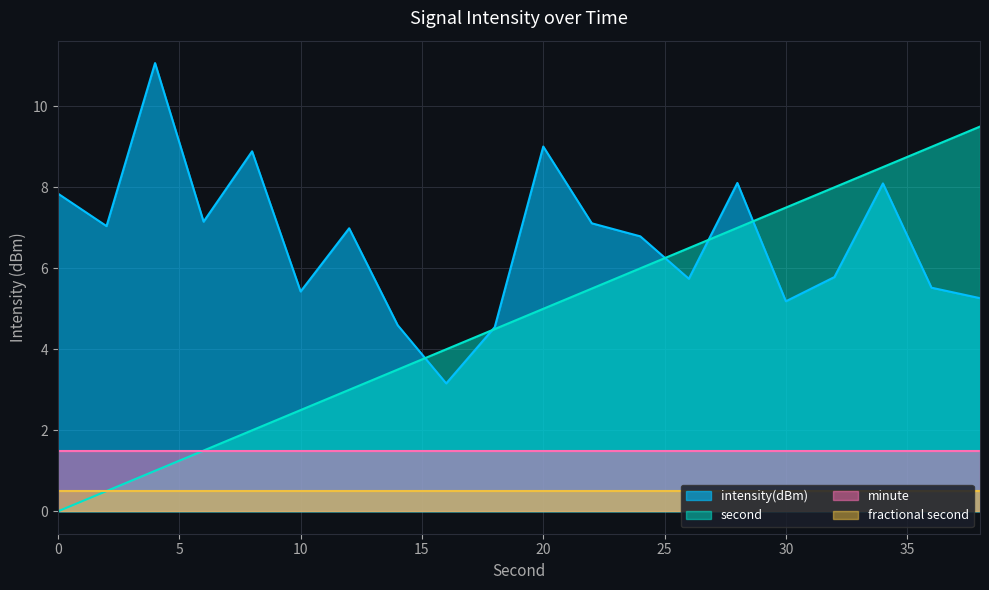

What is the sum of all values?

133.3